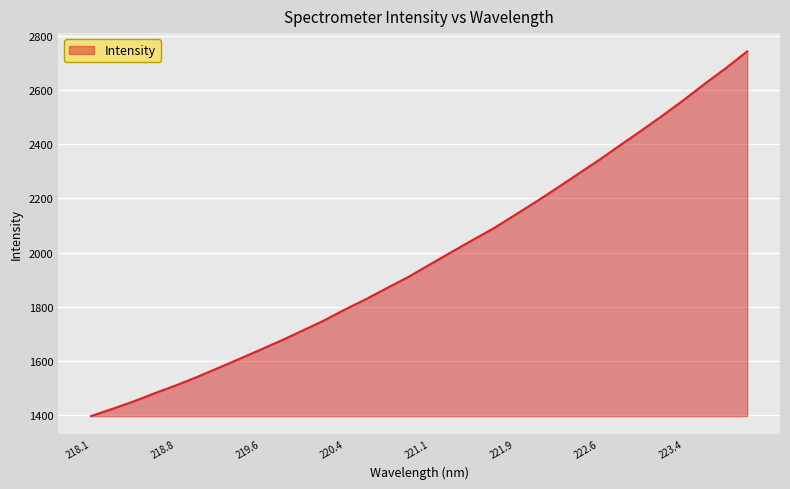

What is the minimum value shown in the chart?

1395.7